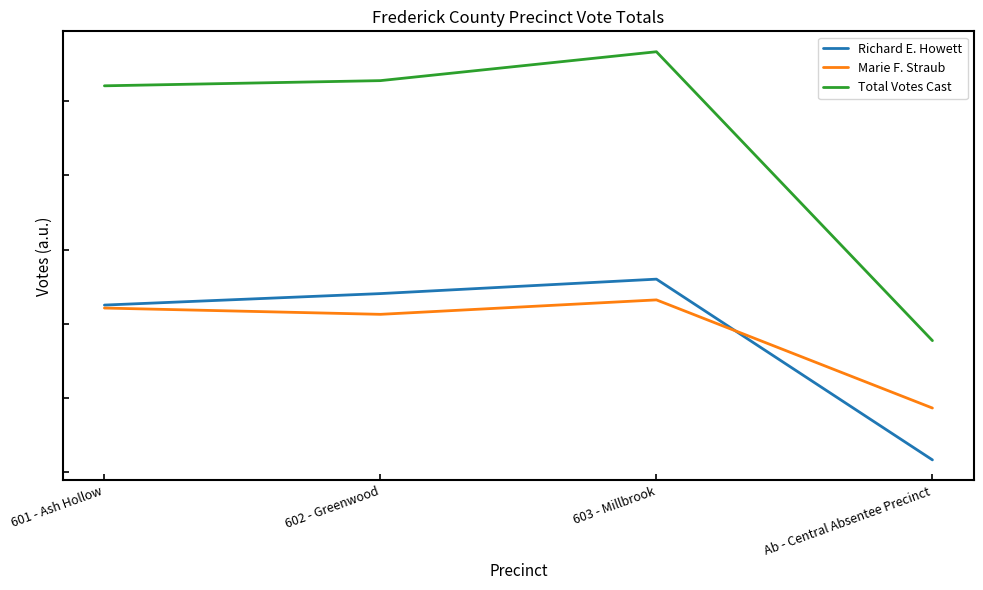

Which has a higher value, 603 - Millbrook or Ab - Central Absentee Precinct?

603 - Millbrook